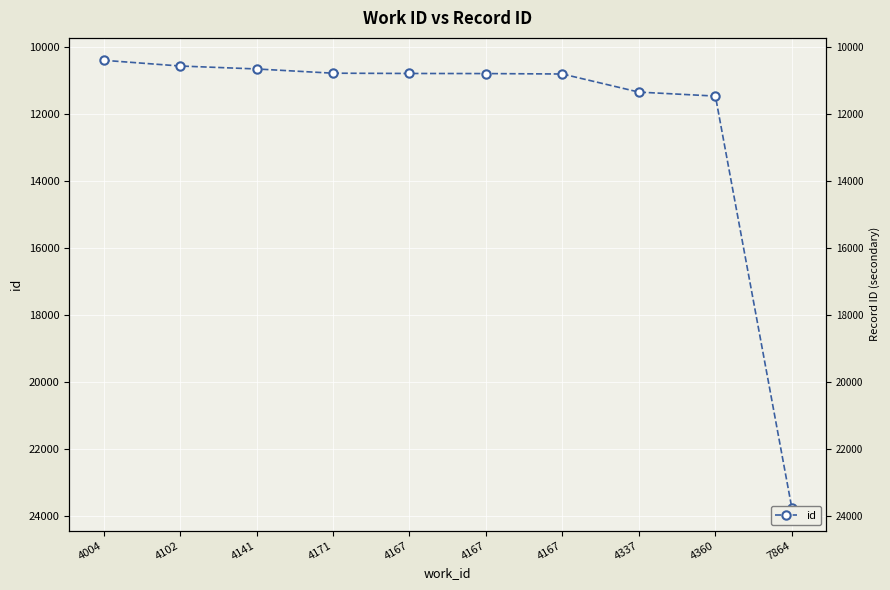

Which label corresponds to the largest value in the chart?

7864